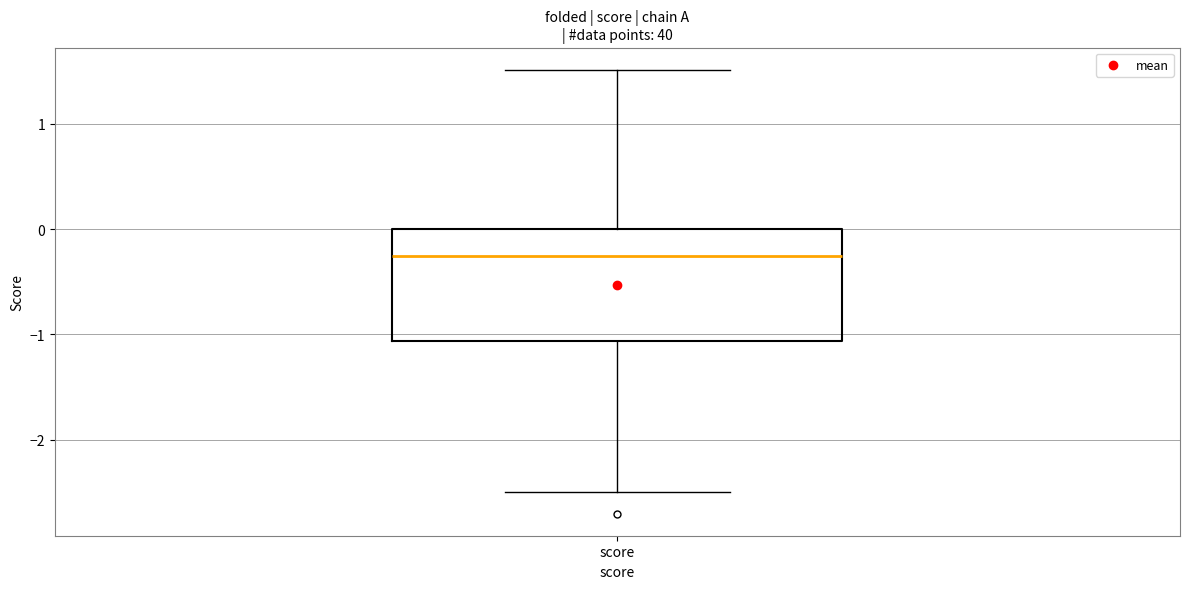

Transcribe this box plot: give where the median line is, the range the box spans, and where the two whiskers end, as read against the y-axis. The values are not printed on the chart, so give them approximately, as read against the axis.

median -0.3, box -1.1 to 0.0, whiskers -2.5 to 1.5